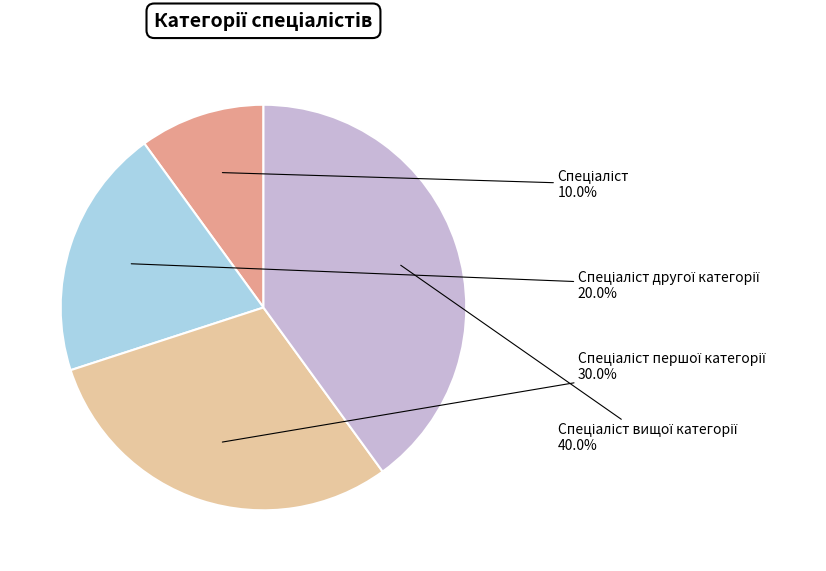

Is there a majority slice in this chart?

No